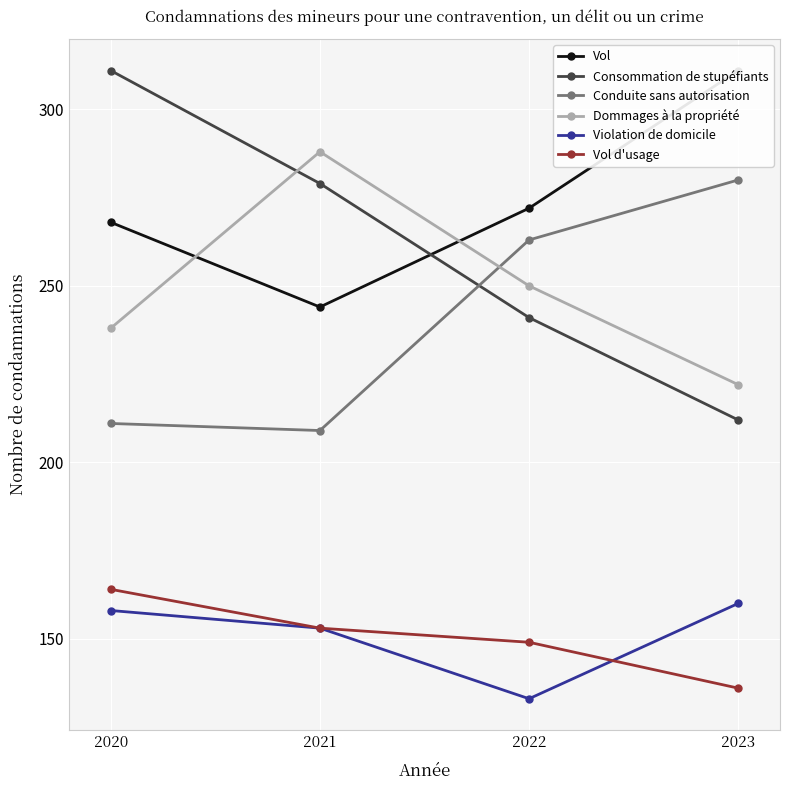

At which category does the chart reach its minimum across all series?

2022